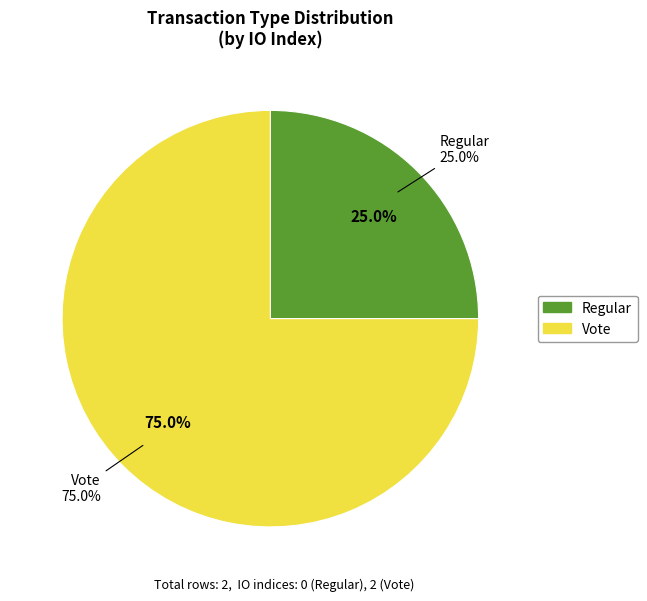

Does any single category account for the majority?

Yes